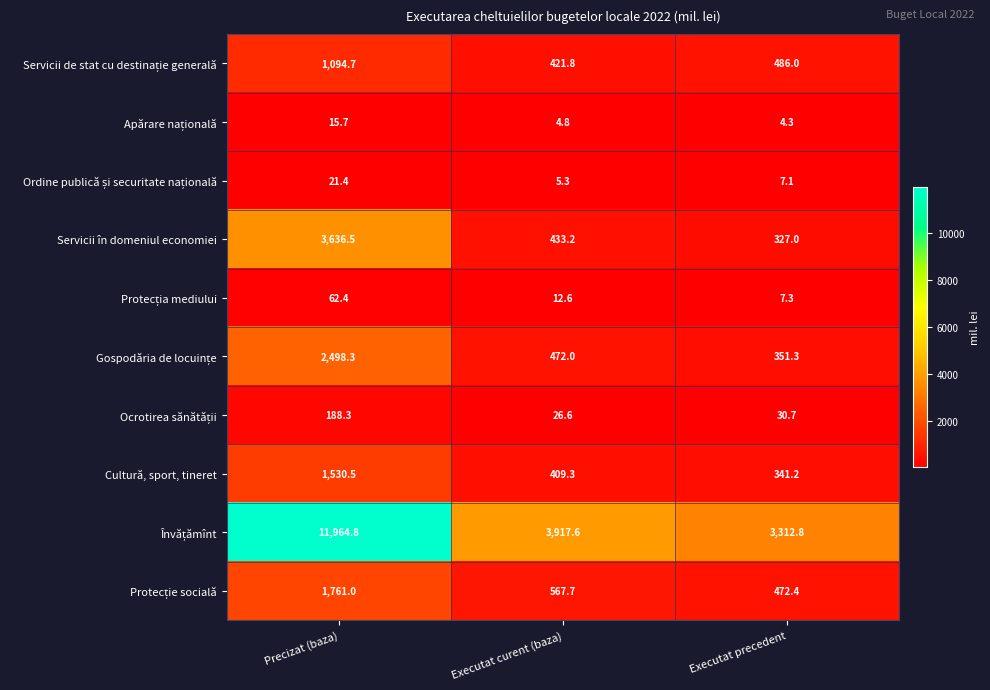

What is the total value across all series at Precizat (baza)?

22773.6